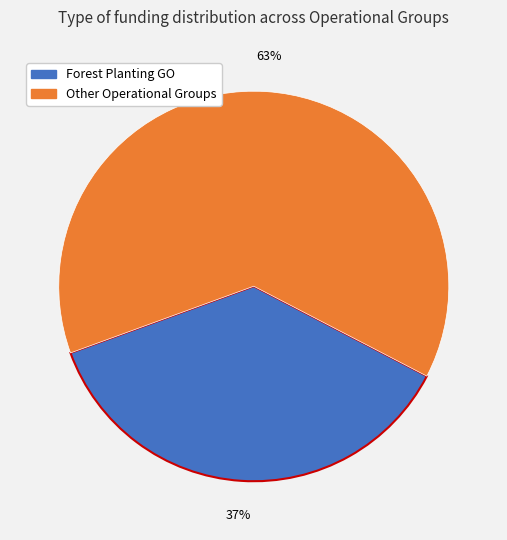

To the nearest percent, what is the difference between the largest and smallest slice percentages?

26%